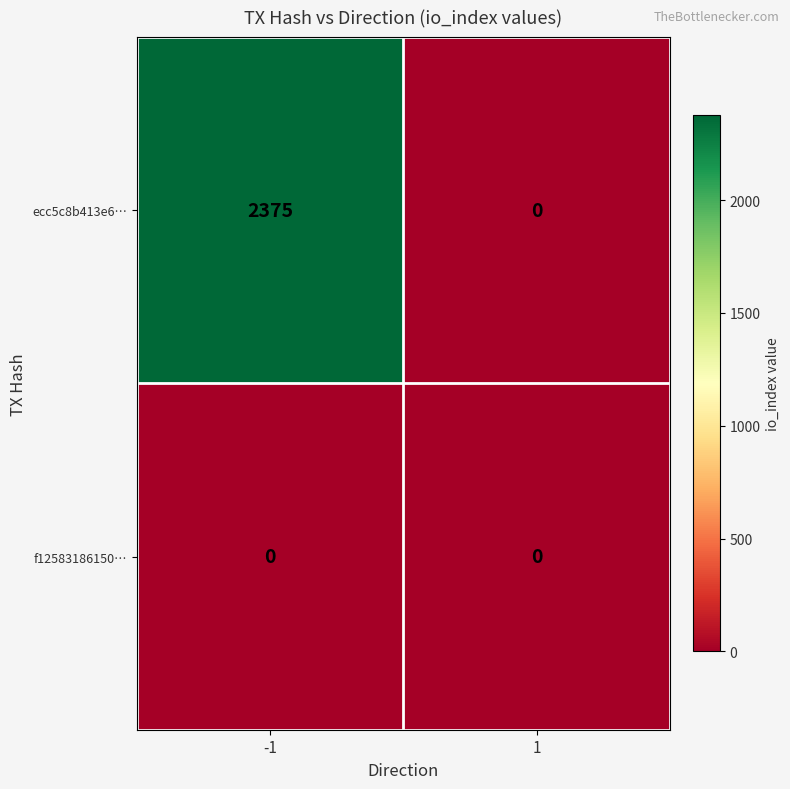

Reading left to right, what are all the values shown in this chart?

ecc5c8b413e6…: -1=2375	1=0
f12583186150…: -1=0	1=0